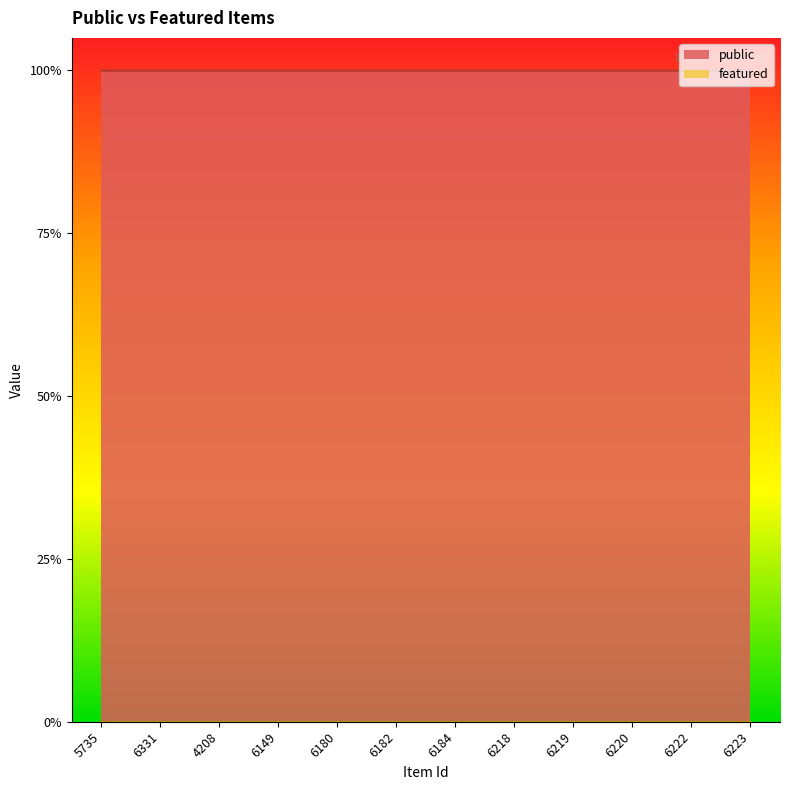

Reading left to right, transcribe all the data shown in this chart.

public: 1	1	1	1	1	1	1	1	1	1	1	1
featured: 0	0	0	0	0	0	0	0	0	0	0	0